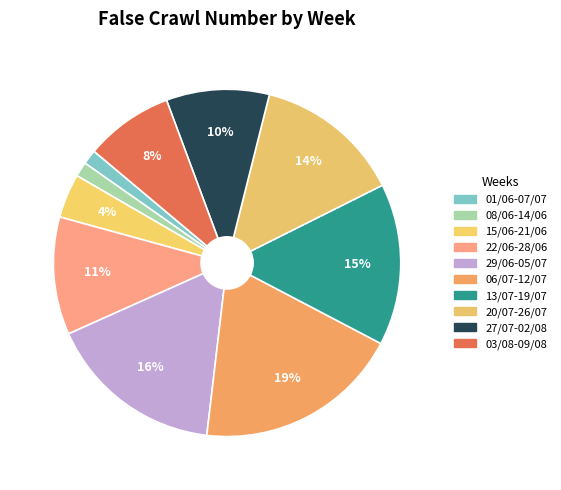

To the nearest percent, what portion does 06/07-12/07 represent?

19%